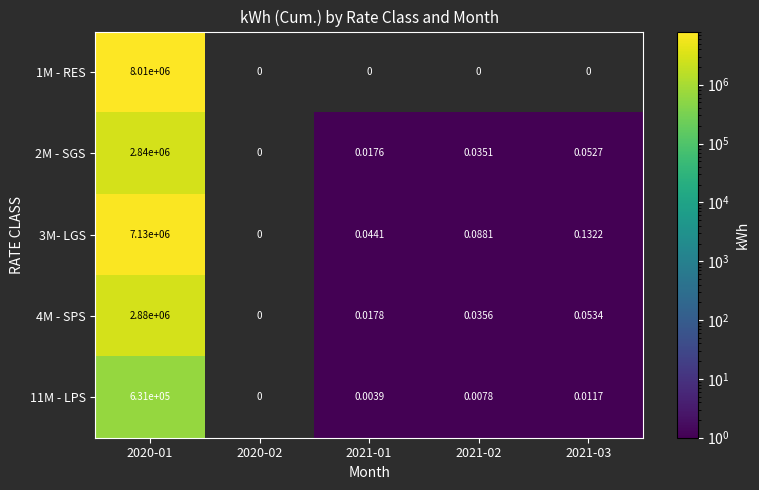

Between 2021-03 and 2021-02, which is larger?

2021-02